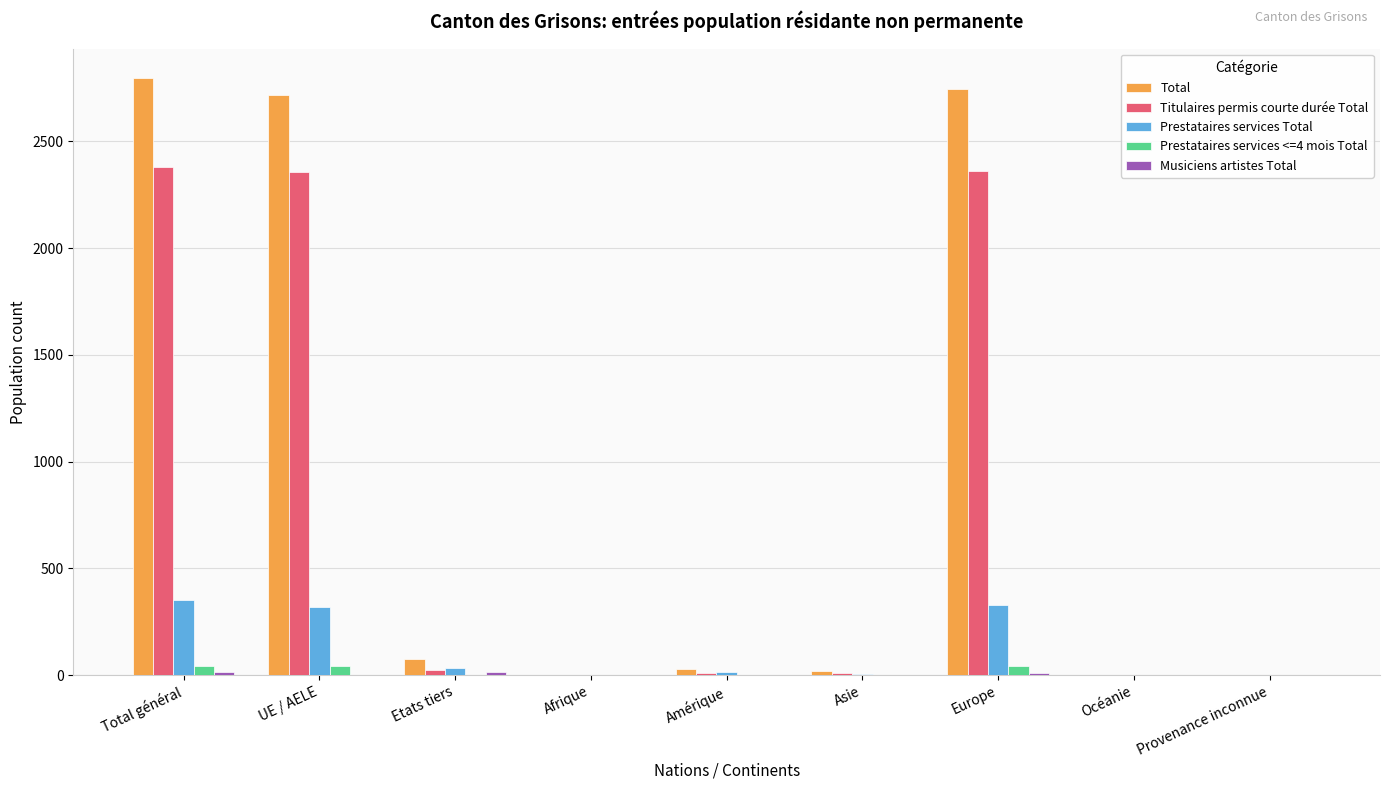

True or false: Prestataires services Total has a value of -155 at Océanie.

False